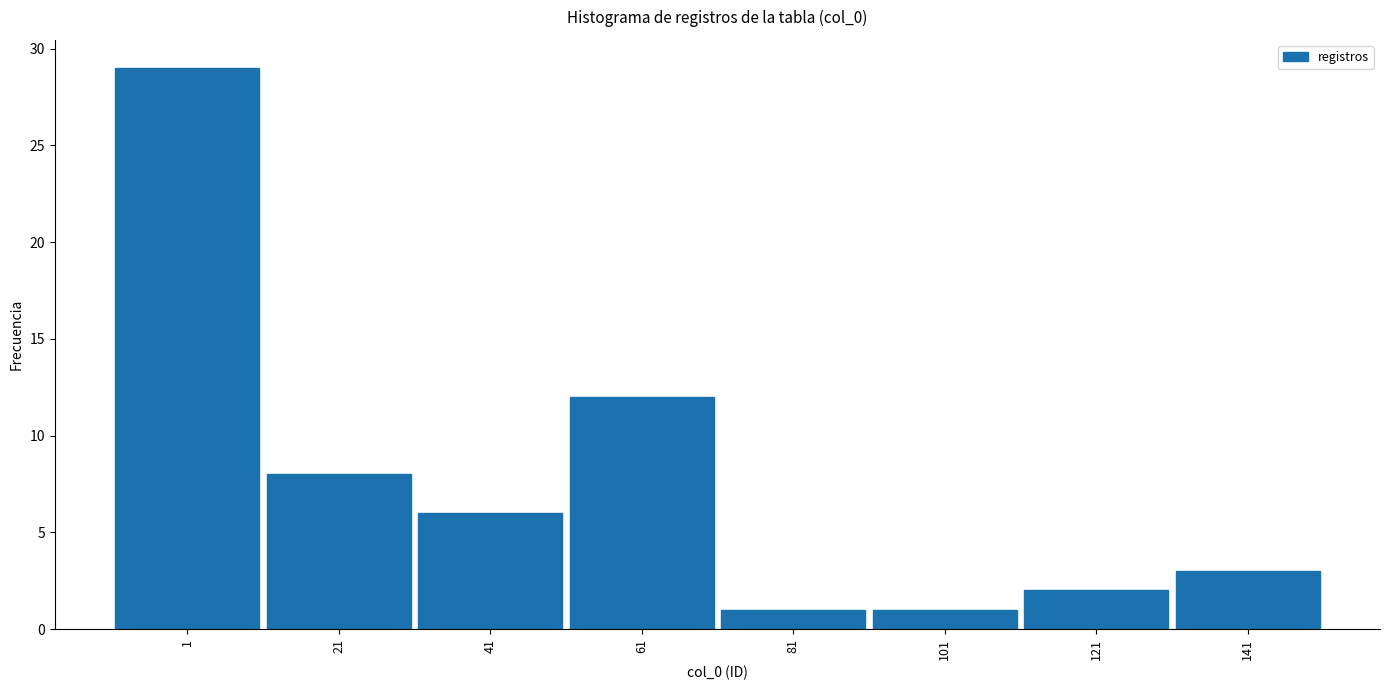

Reading left to right, what are all the values shown in this chart?

1=29	21=8	41=6	61=12	81=1	101=1	121=2	141=3